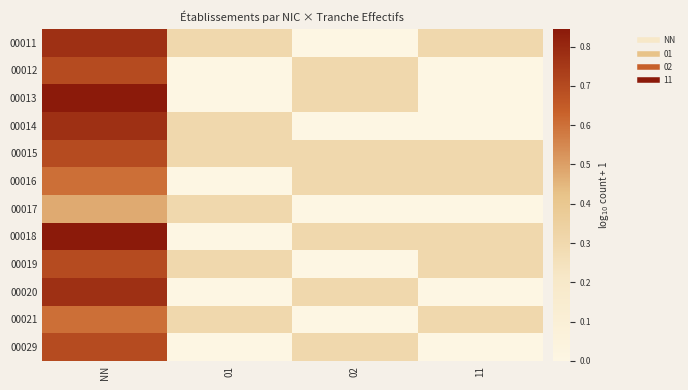

Reading left to right, extract all data points from this chart.

00011: NN=0.8	01=0.3	02=0.0	11=0.3
00012: NN=0.7	01=0.0	02=0.3	11=0.0
00013: NN=0.8	01=0.0	02=0.3	11=0.0
00014: NN=0.8	01=0.3	02=0.0	11=0.0
00015: NN=0.7	01=0.3	02=0.3	11=0.3
00016: NN=0.6	01=0.0	02=0.3	11=0.3
00017: NN=0.5	01=0.3	02=0.0	11=0.0
00018: NN=0.8	01=0.0	02=0.3	11=0.3
00019: NN=0.7	01=0.3	02=0.0	11=0.3
00020: NN=0.8	01=0.0	02=0.3	11=0.0
00021: NN=0.6	01=0.3	02=0.0	11=0.3
00029: NN=0.7	01=0.0	02=0.3	11=0.0